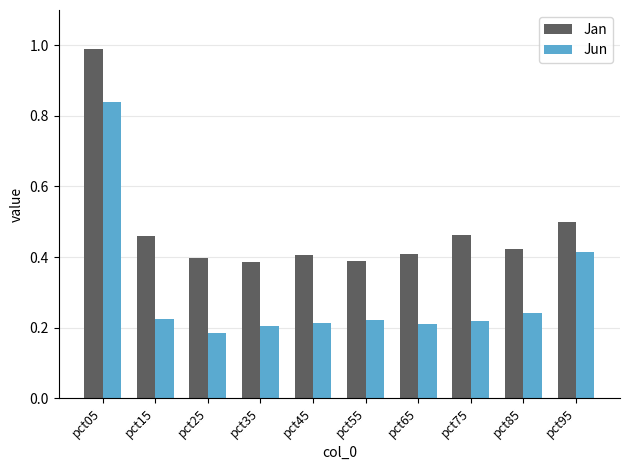

What is the sum of the Jan values at pct45 and pct75?

0.9